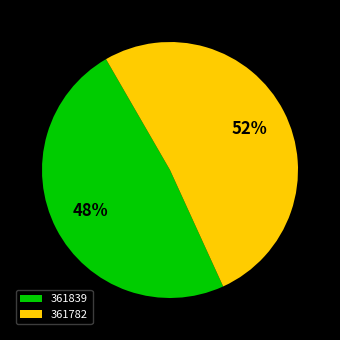

Which slice is the largest?

361782